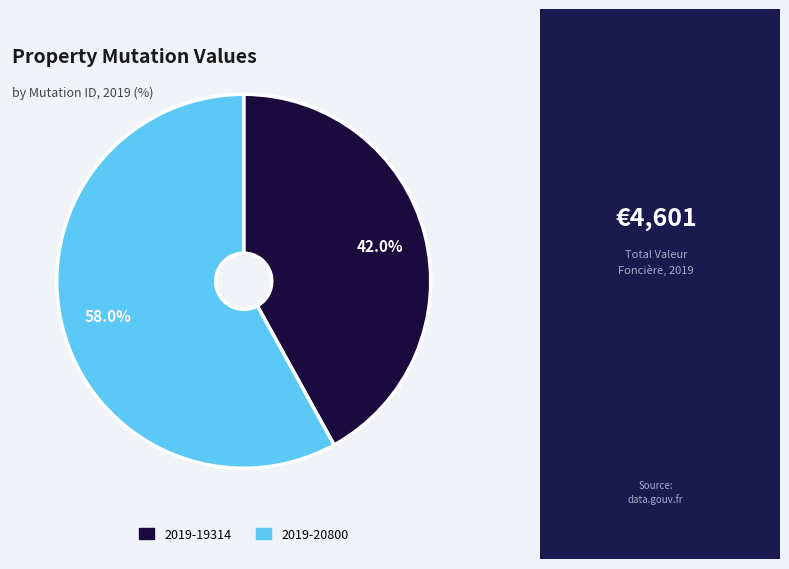

Which slice is the smallest?

2019-19314